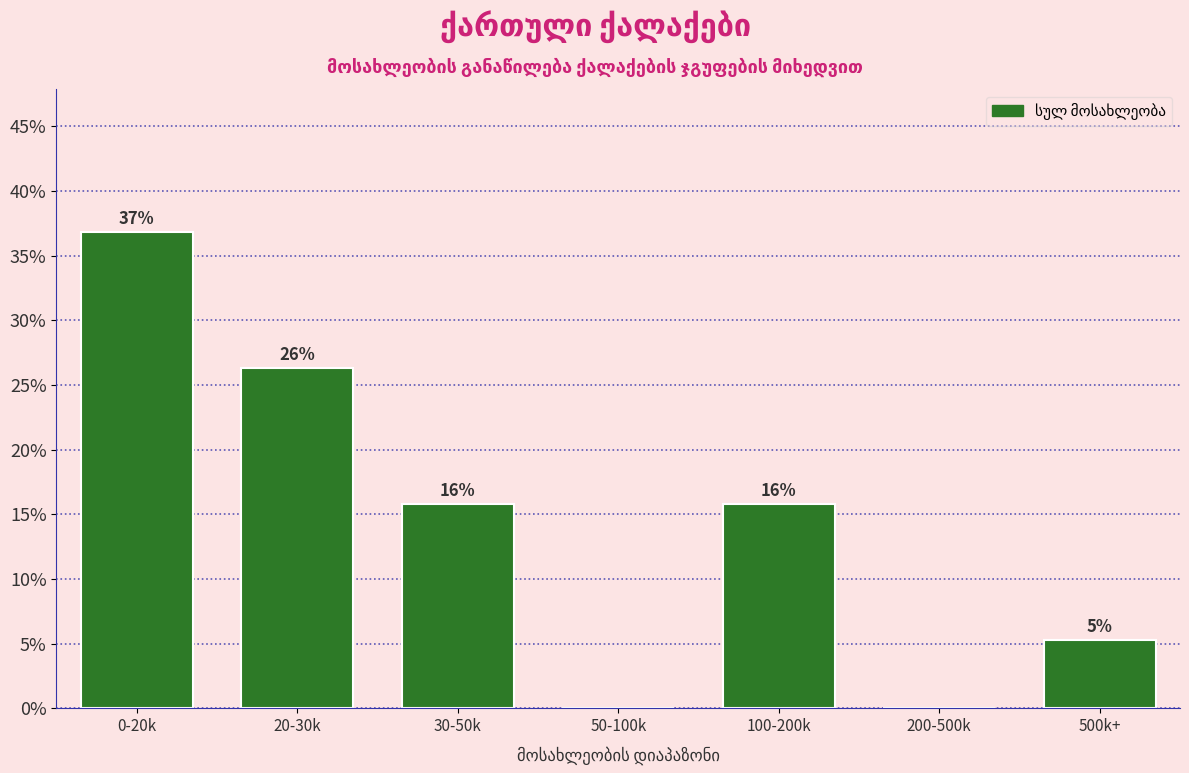

Are the bars horizontal?

No